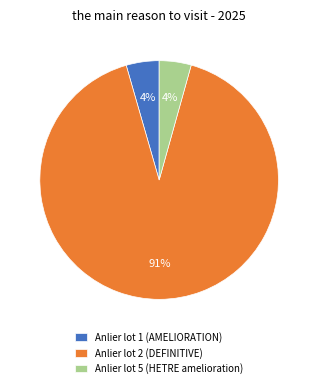

To the nearest percent, what portion does Anlier lot 5 (HETRE amelioration) represent?

4%